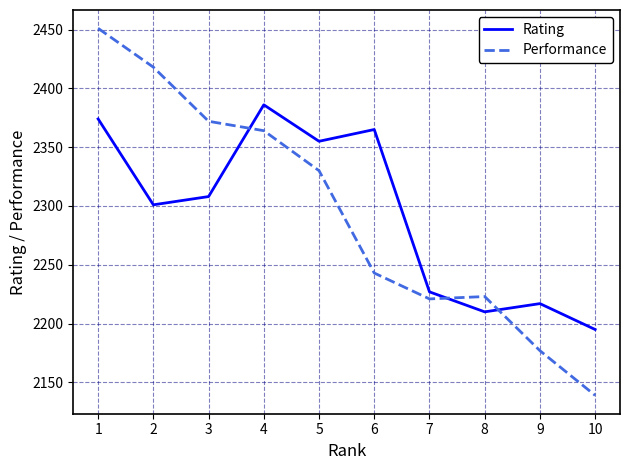

What is the lowest value of the Performance series?

2139